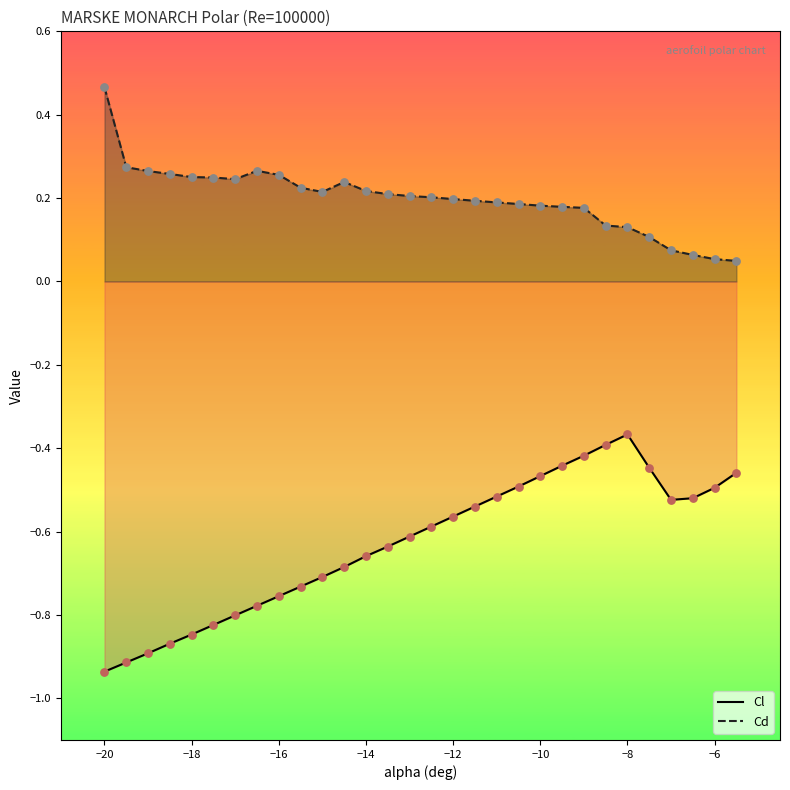

Is the value of Cd at -15 greater than the value of Cl at -7?

Yes